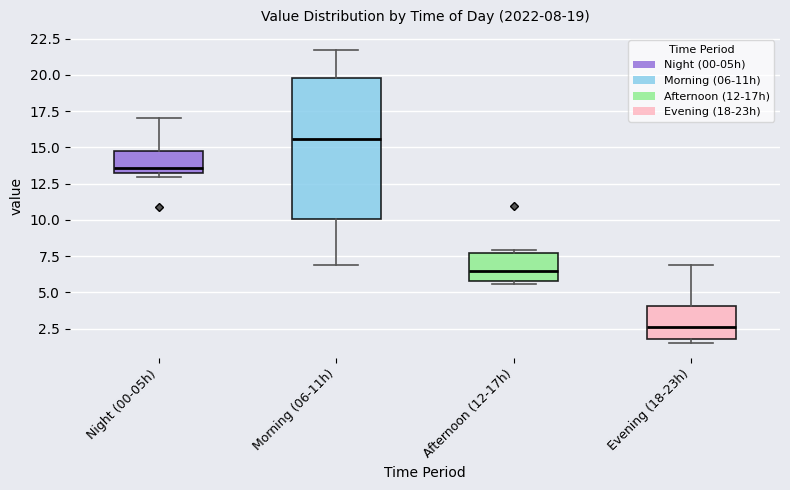

Which box's median line is the lowest?

Evening (18-23h)